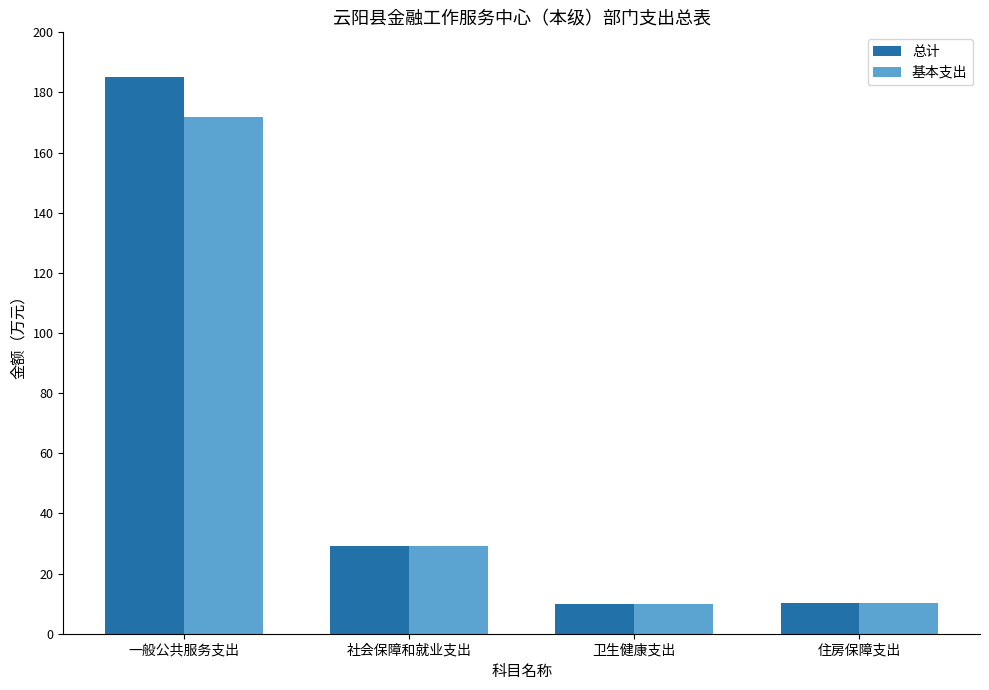

Rank the series by their maximum value, from lowest to highest.

基本支出, 总计